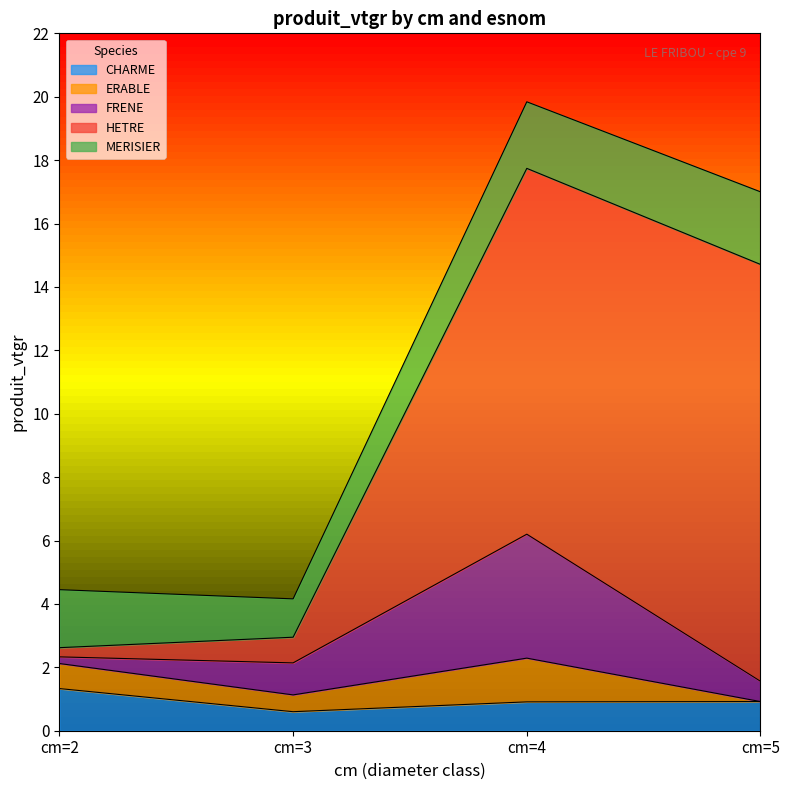

Is the value of ERABLE at cm=4 greater than the value of CHARME at cm=3?

Yes